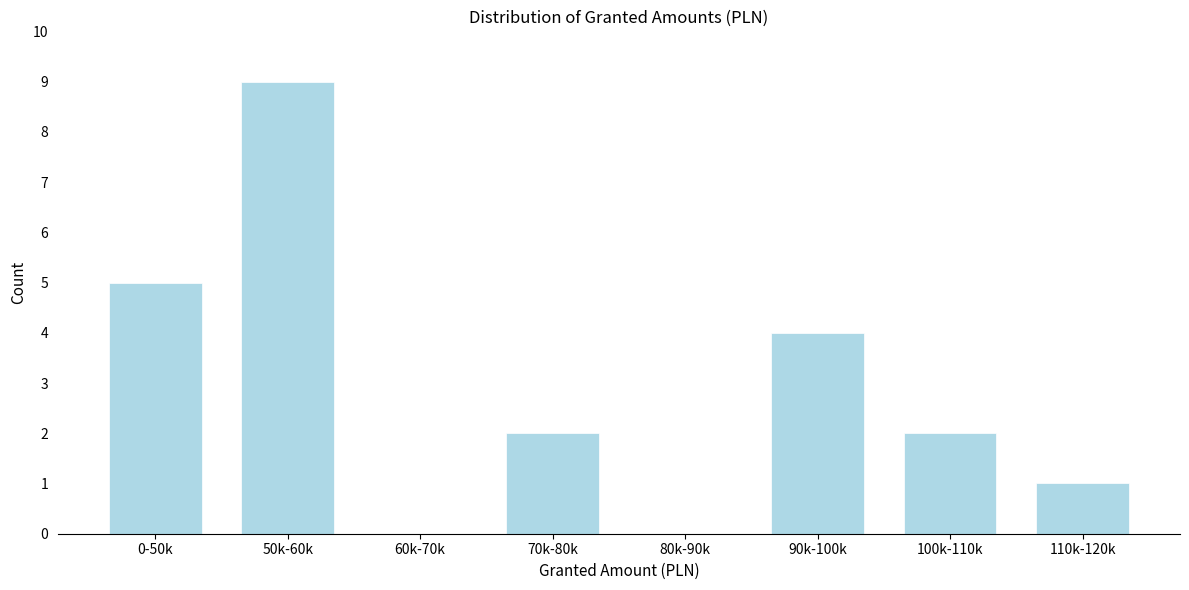

Reading right to left, what are all the values shown in this chart?

110k-120k=1	100k-110k=2	90k-100k=4	80k-90k=0	70k-80k=2	60k-70k=0	50k-60k=9	0-50k=5